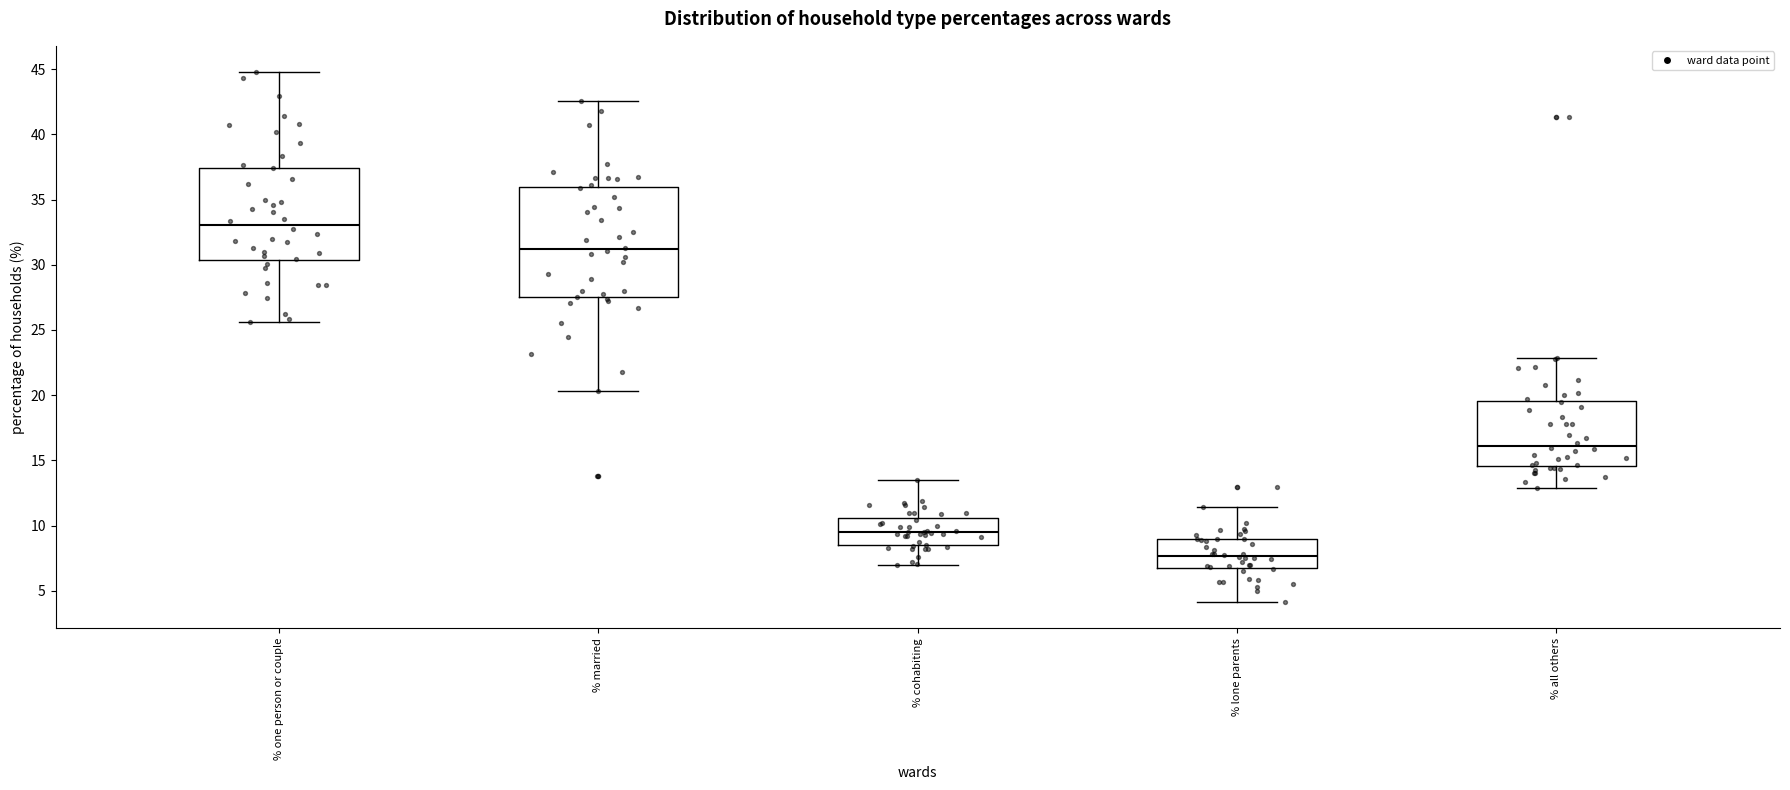

Where does the lower whisker of the box for % cohabiting end on the y-axis? The values are not printed on the chart, so give them approximately, as read against the axis.

7.0